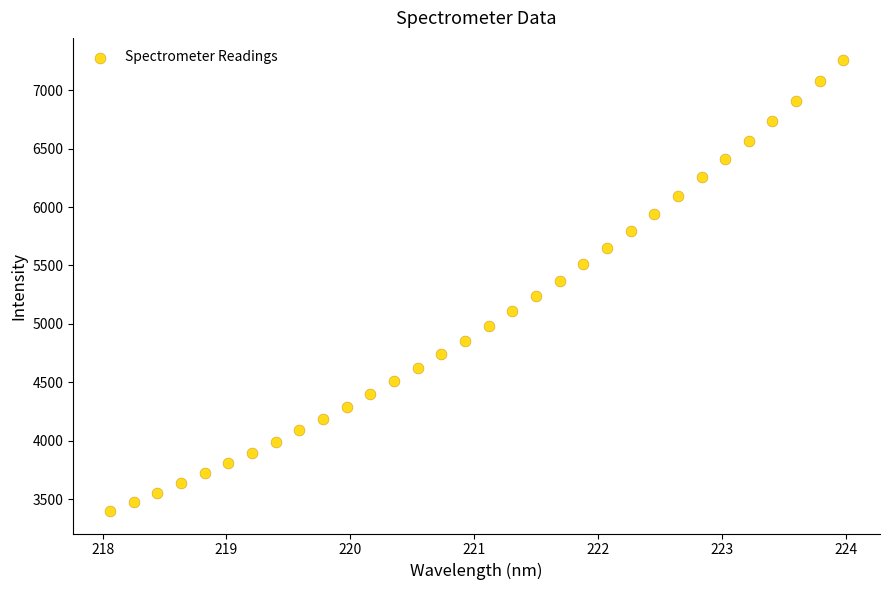

What is the range of X values (max minus min)?

5.9